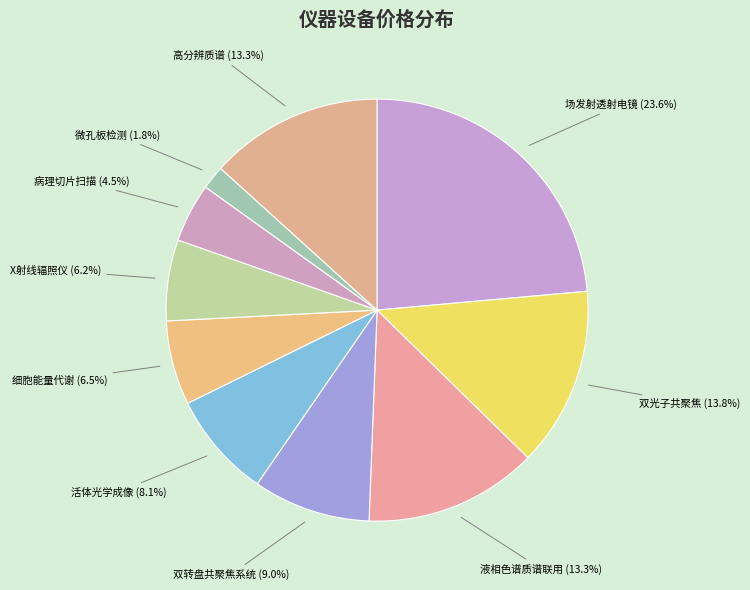

How many slices are in this pie chart?

10